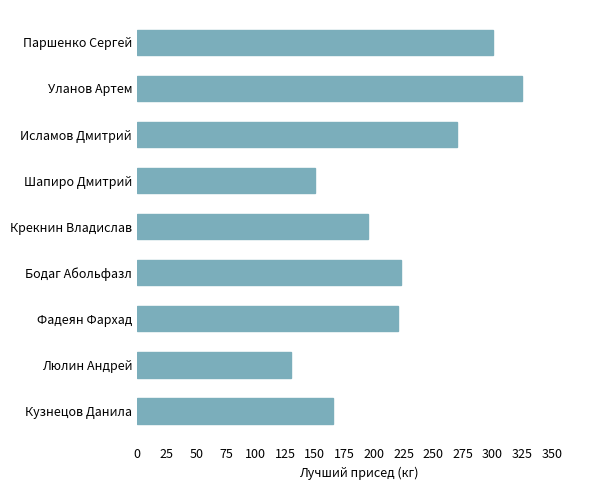

True or false: the data shows 54.0 at Шапиро Дмитрий.

False